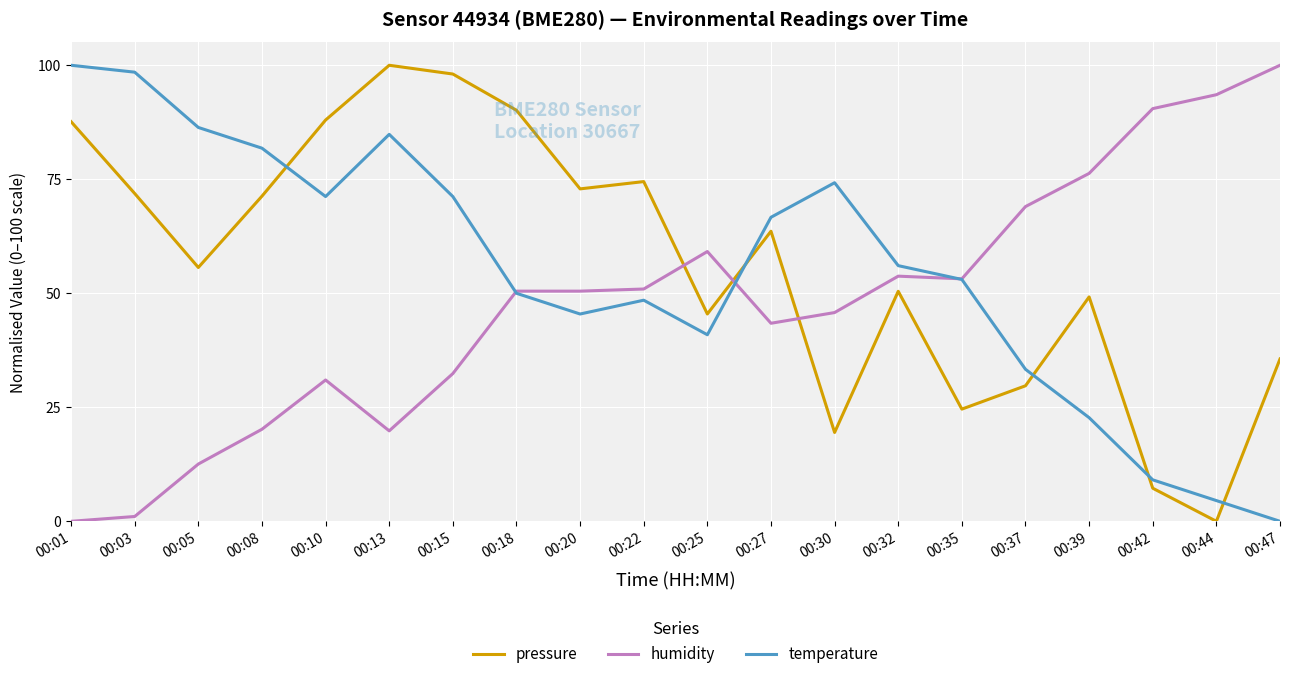

How many values in the pressure series exceed 63?

10